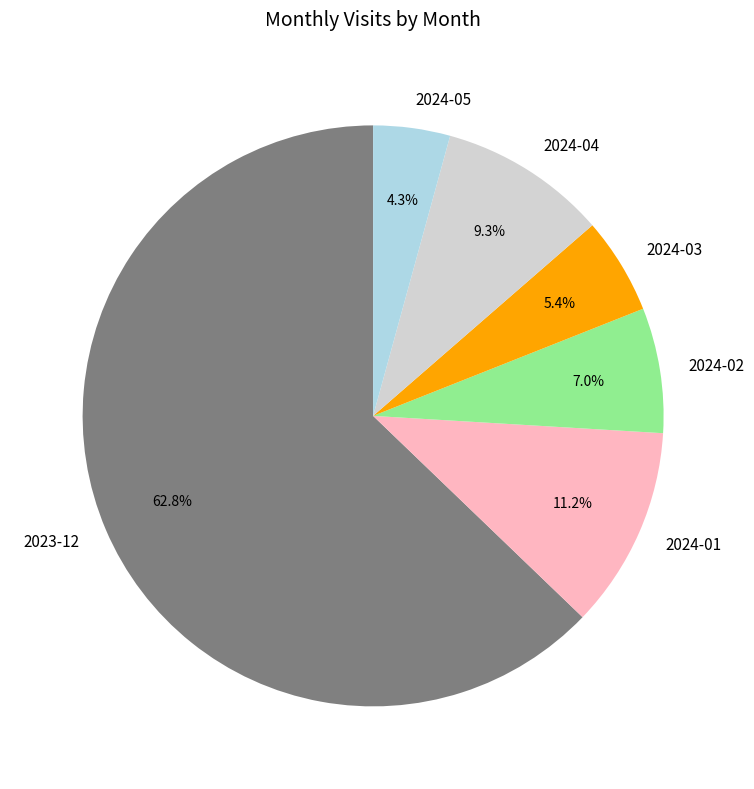

Rank the categories by value from lowest to highest.

2024-05, 2024-03, 2024-02, 2024-04, 2024-01, 2023-12